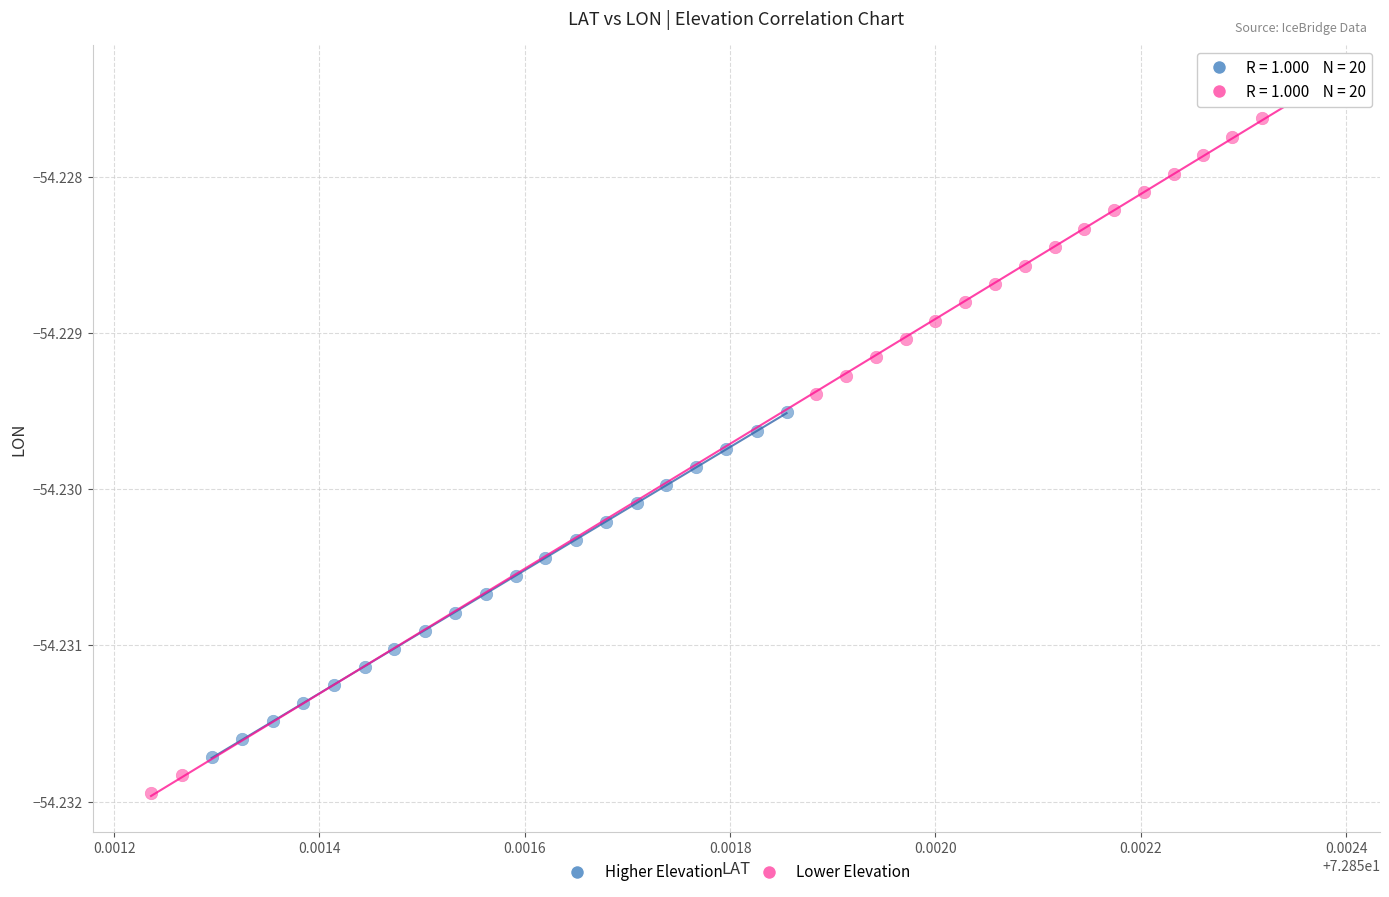

Which series contains the lowest Y value?

Lower Elevation